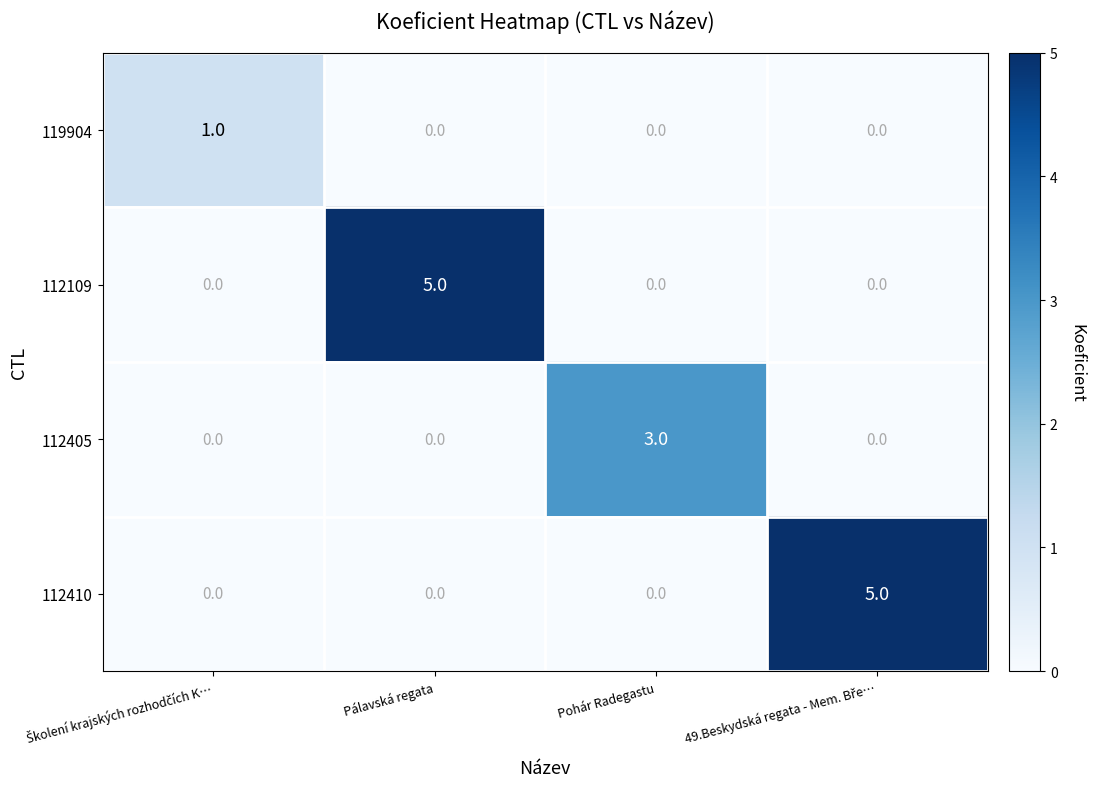

The 112109 series shows 0 at Pohár Radegastu. True or false?

True